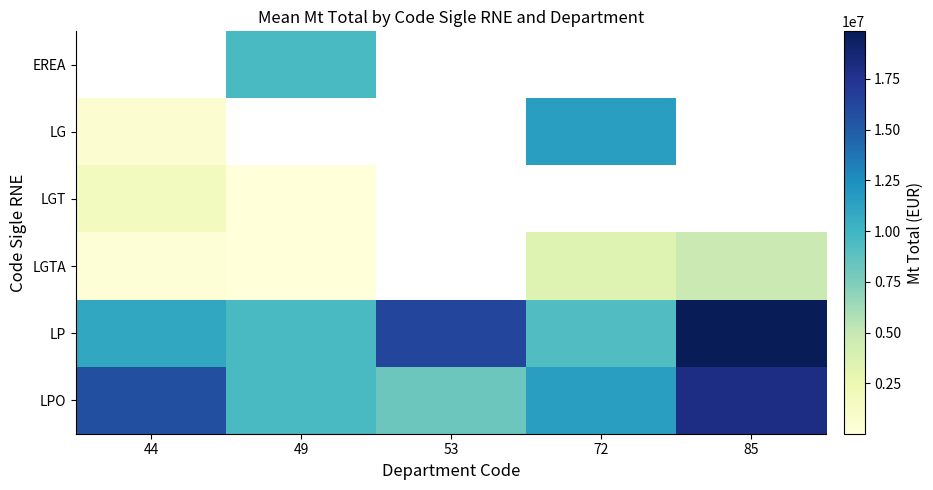

The value of LPO at 85 is 32298419.9. True or false?

False